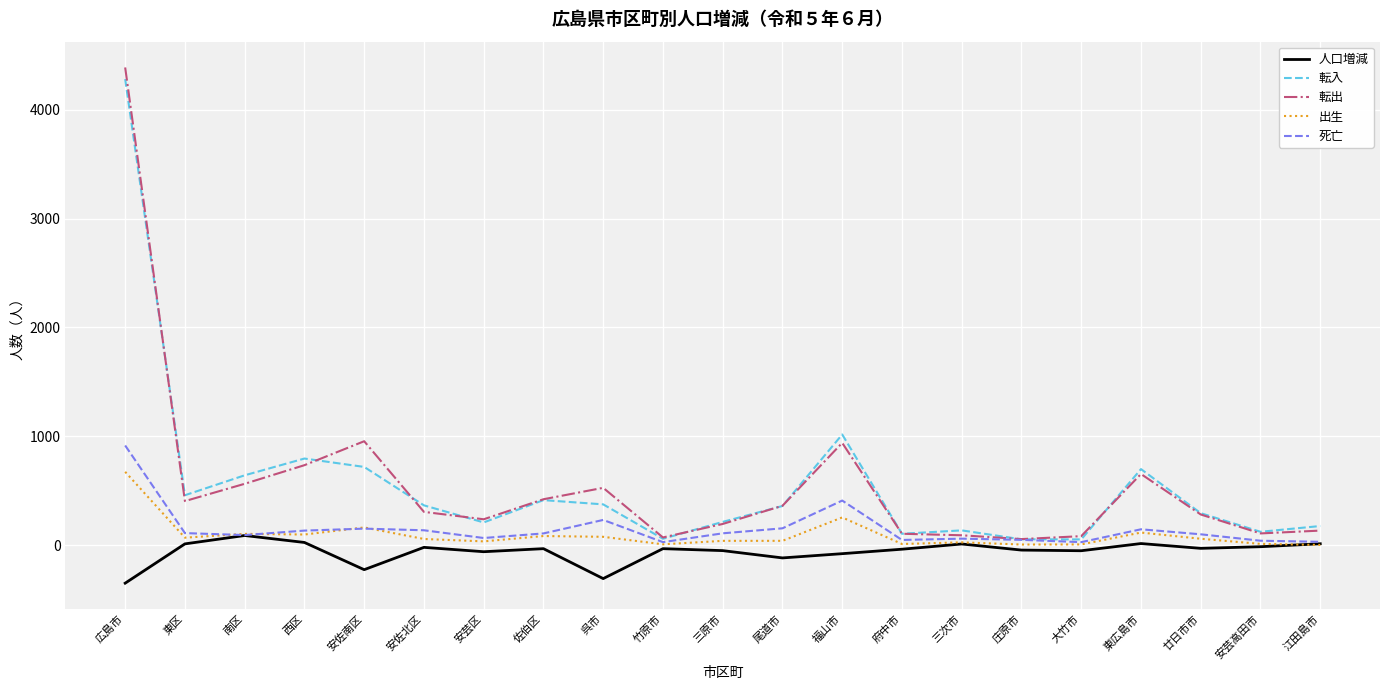

Is the value of 出生 at 西区 greater than the value of 転入 at 佐伯区?

No